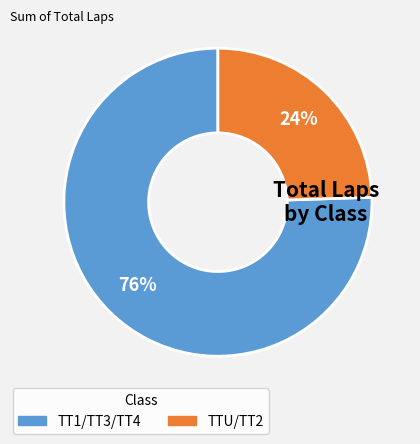

To the nearest percent, what is the average slice percentage?

50%